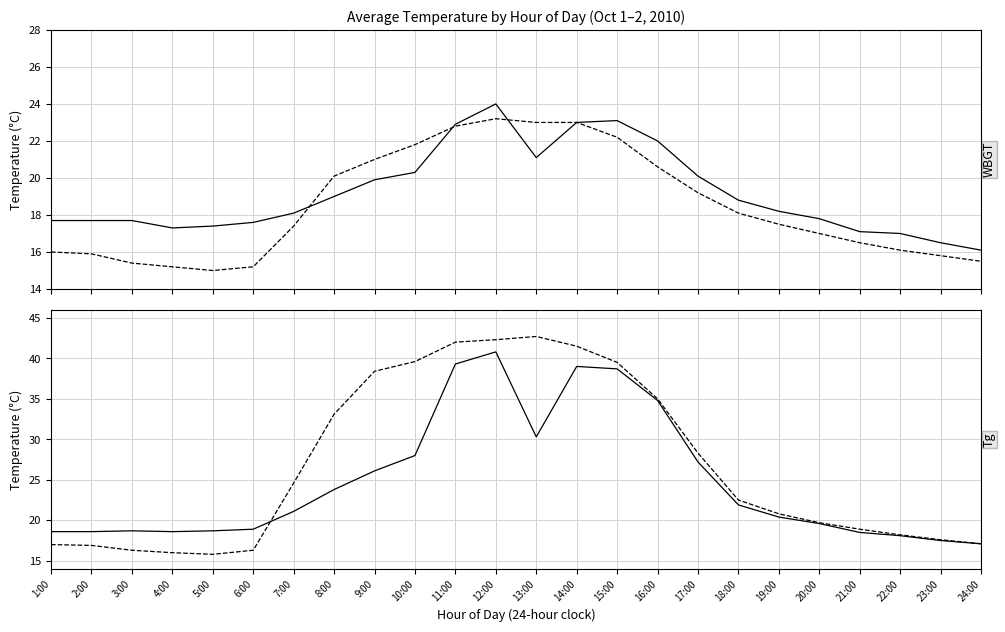

Count the number of categories in the chart.

24